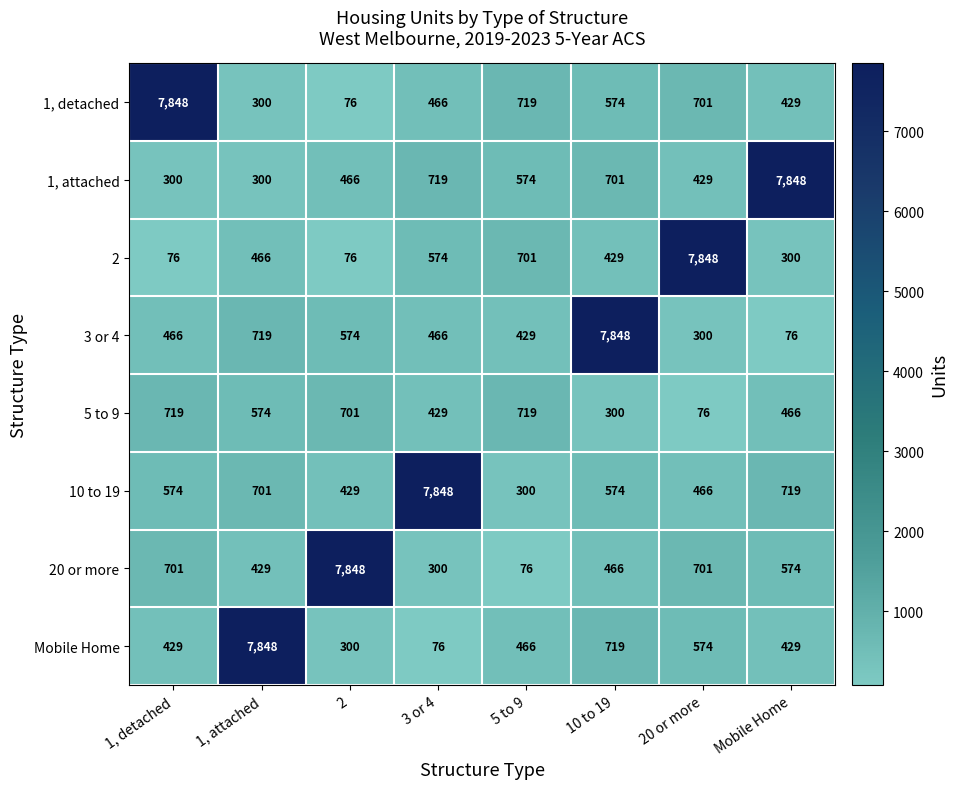

Where is Mobile Home nearest to the value 3962?

10 to 19